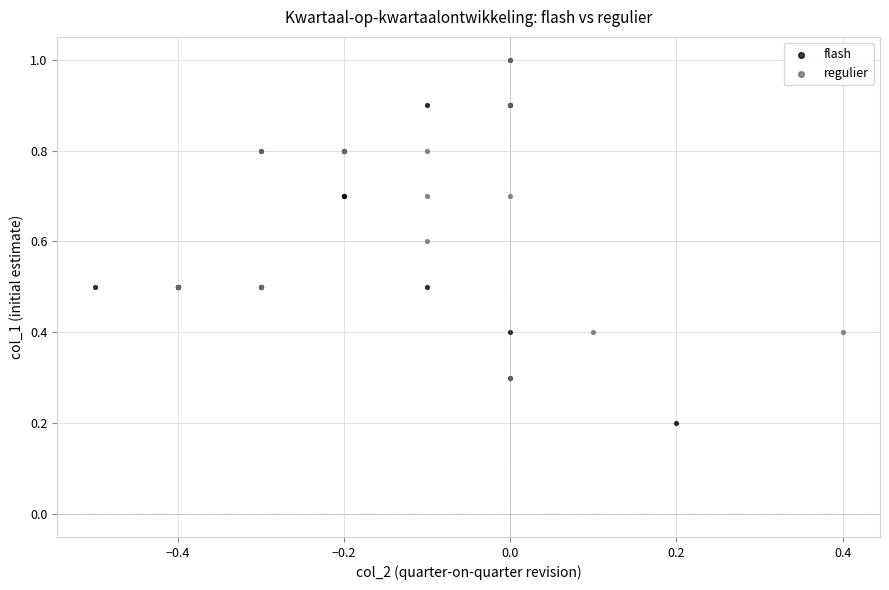

Which series has the largest Y range (max minus min)?

flash